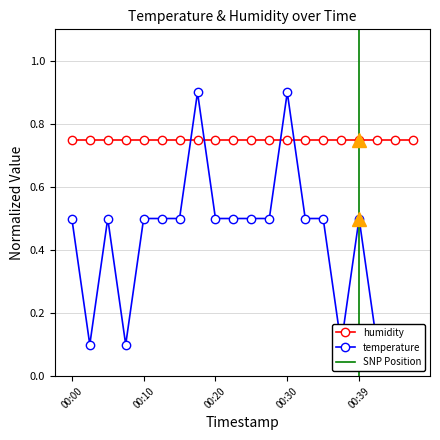

What is the sum of all values?

8.4